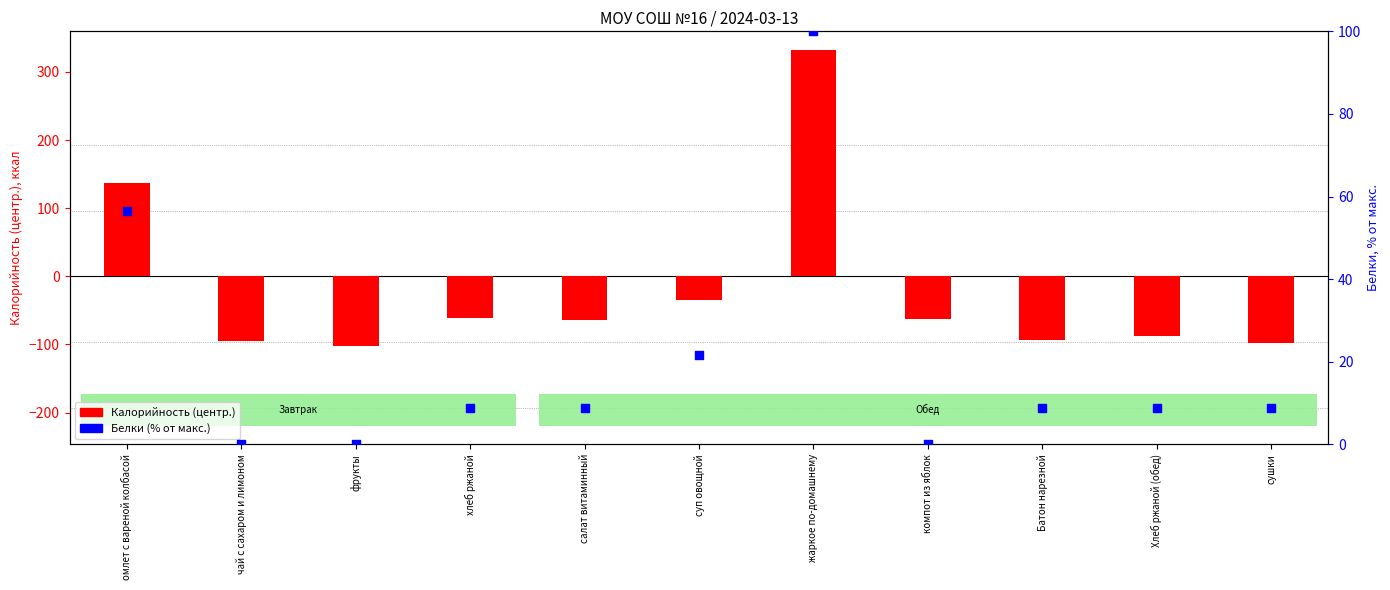

Which series has the largest total across all categories?

Белки (% от макс.)